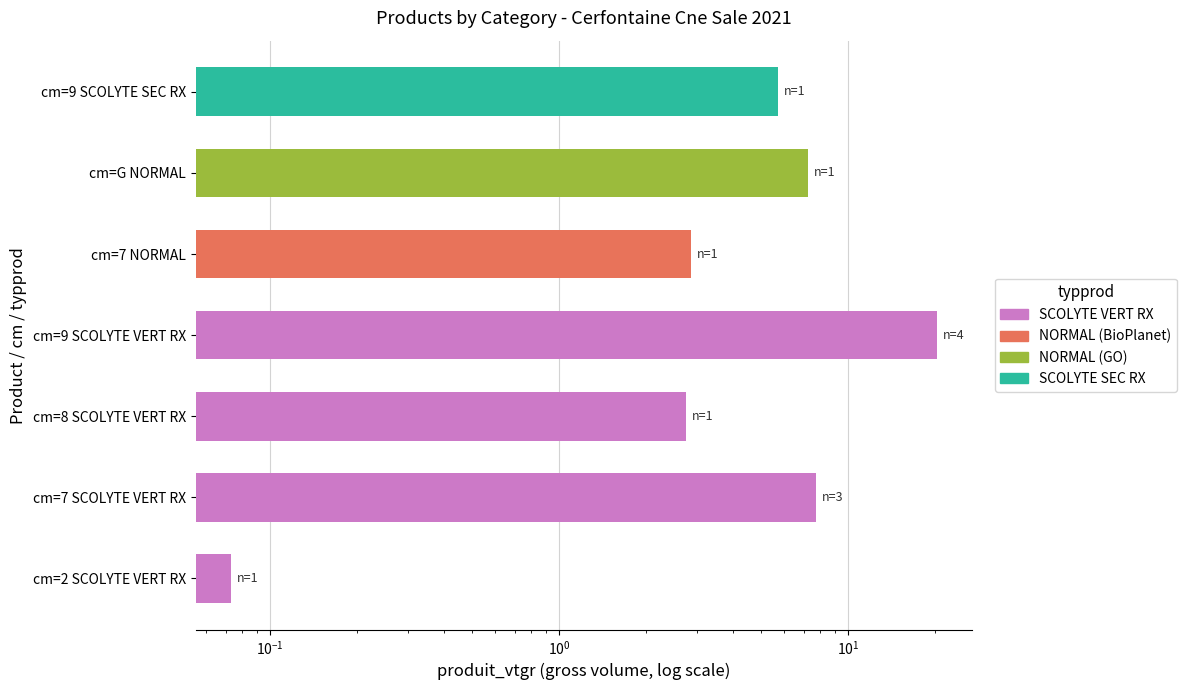

Is it true that the value at cm=7 NORMAL is 2.9?

True